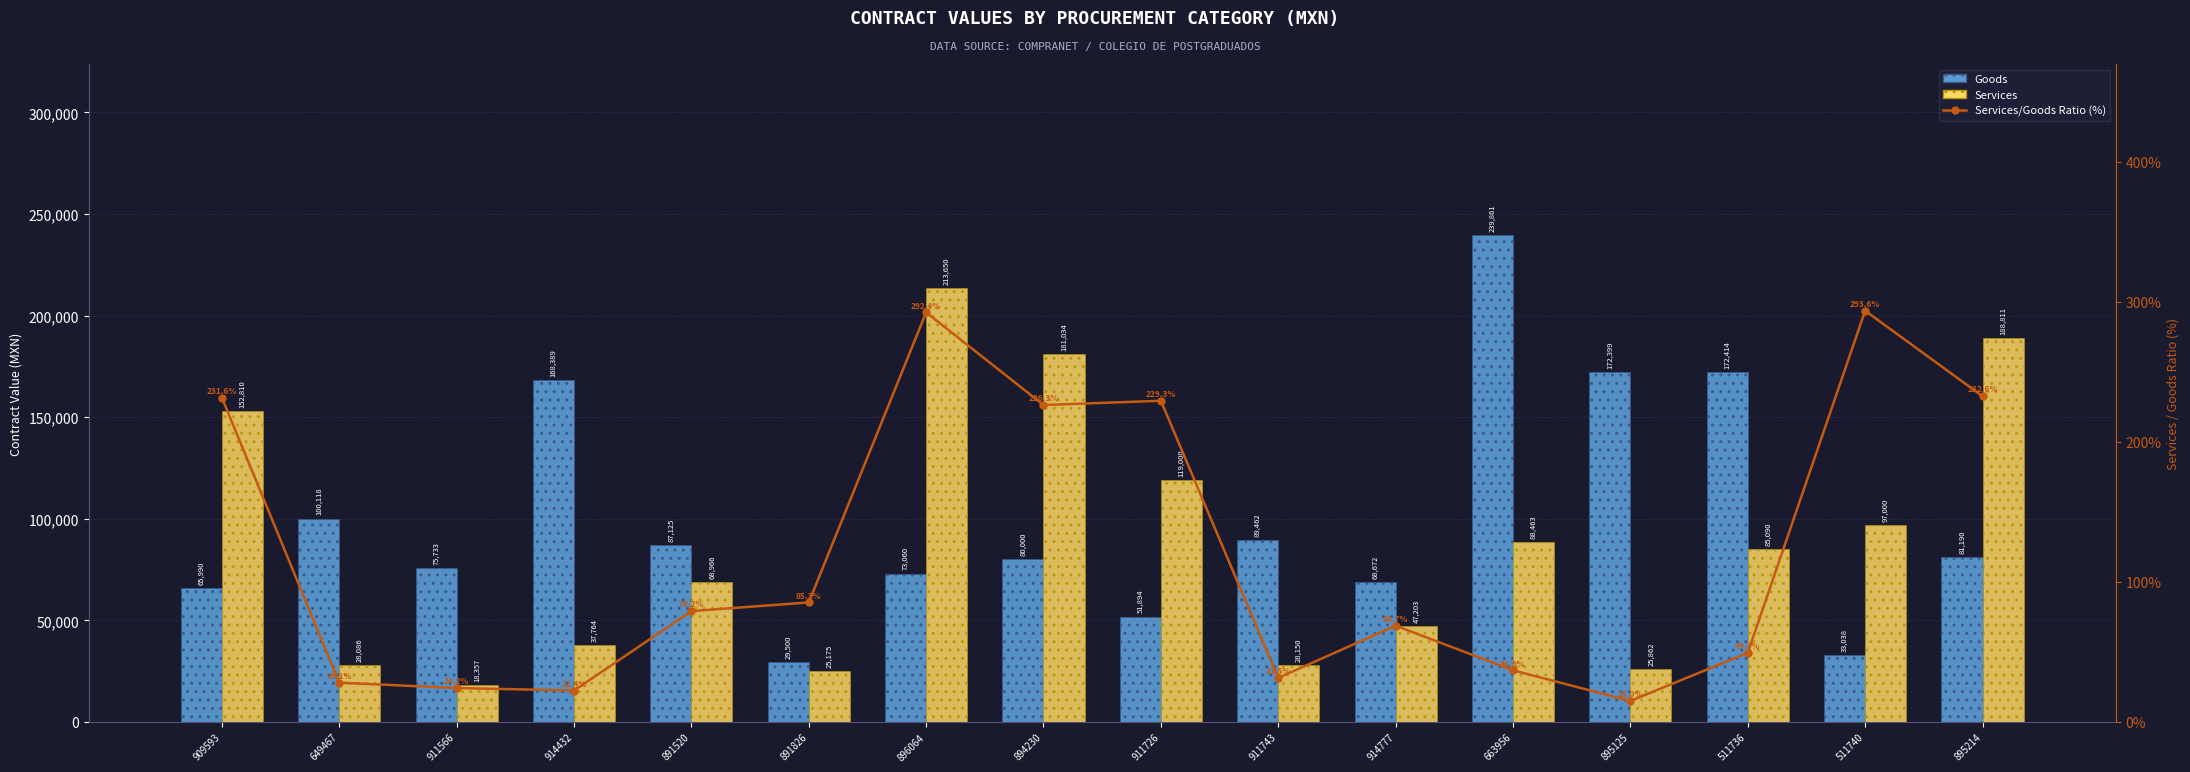

The value of Services/Goods Ratio (%) at 895214 is 95.4. True or false?

False